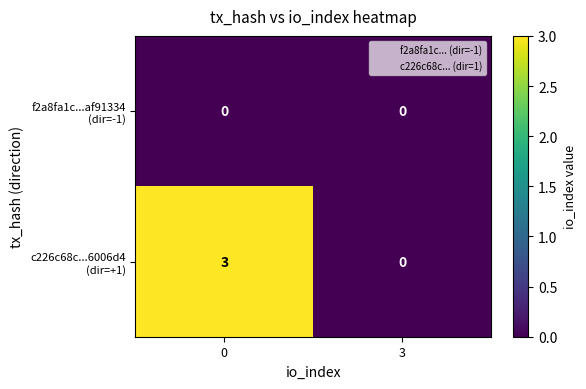

Count the number of categories in the chart.

2